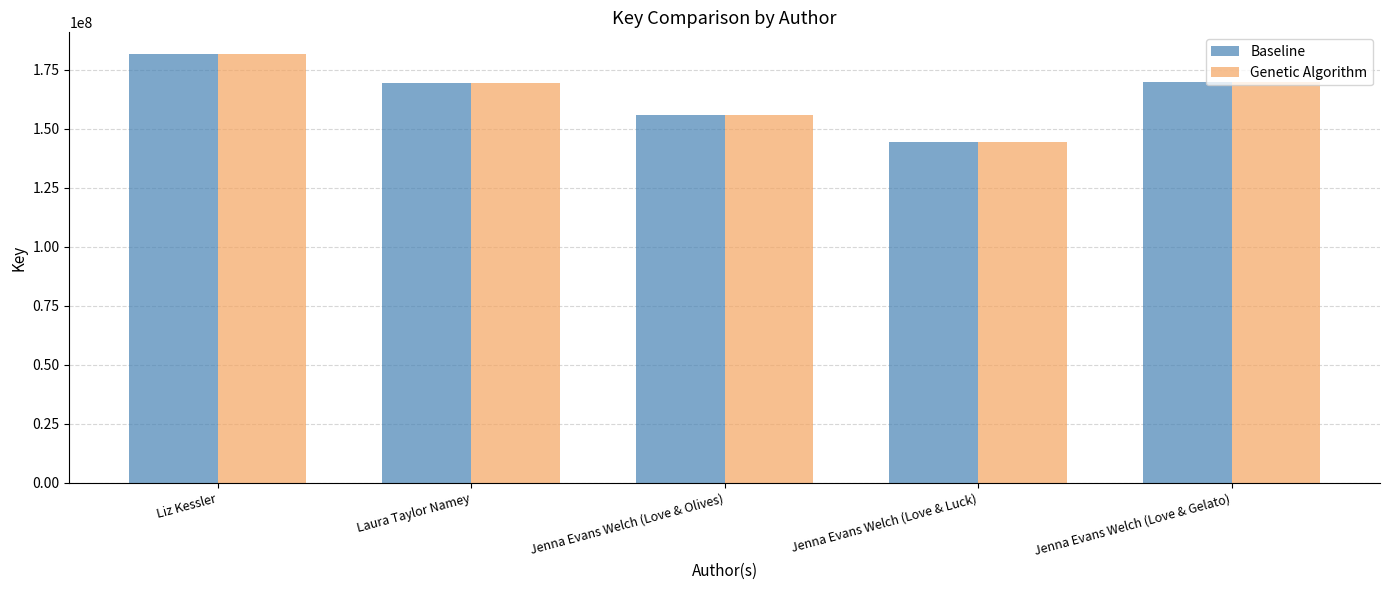

Where does the Baseline series first go above 169431562?

Liz Kessler